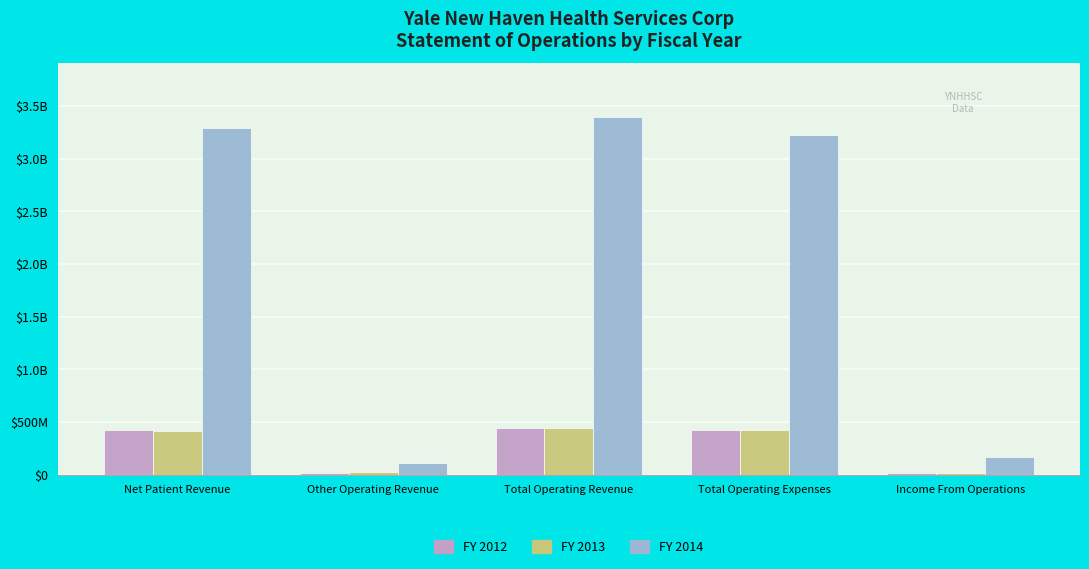

What are all the series names shown in the legend?

FY 2012, FY 2013, FY 2014